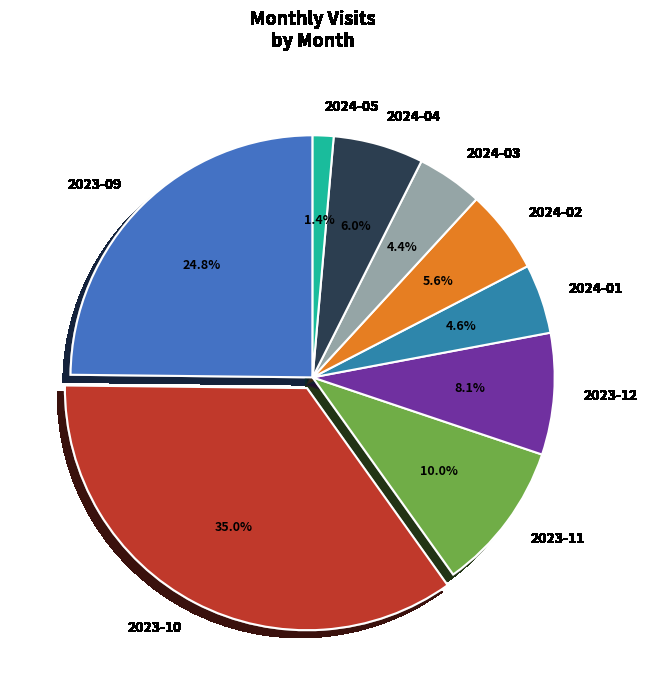

What is the total percentage of 2024-01 and 2023-11?

14.6%